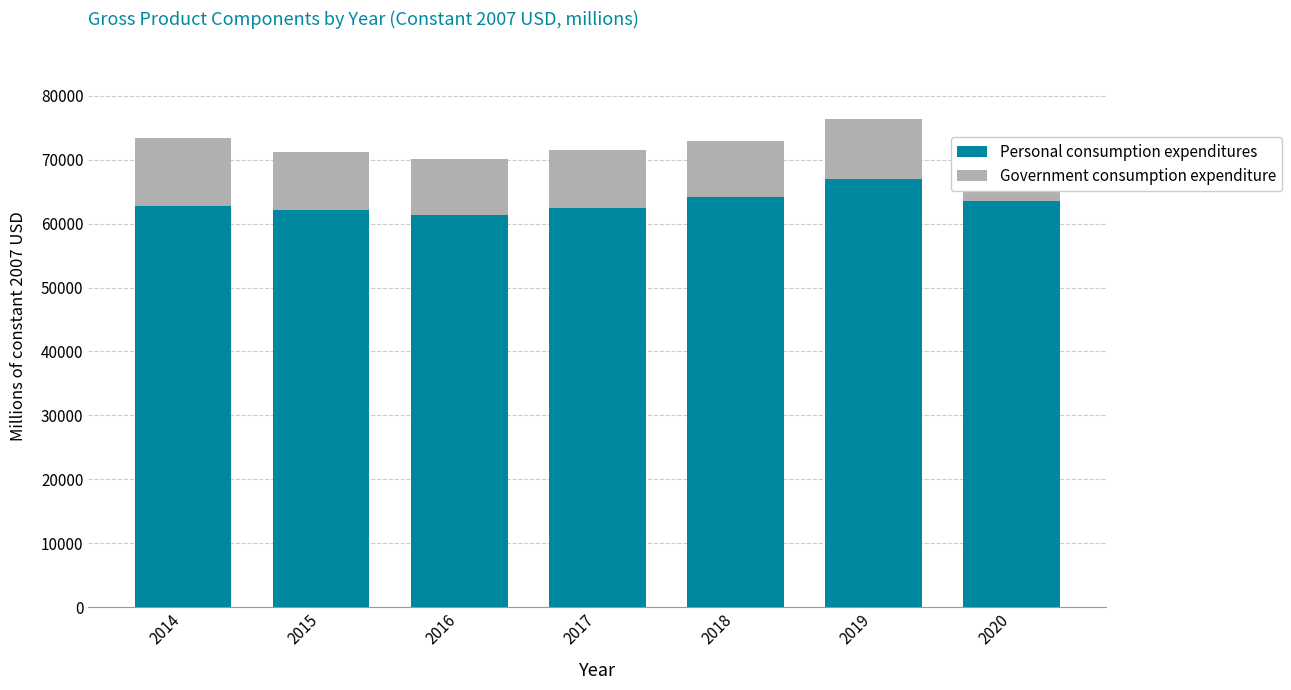

What is the total value across all series at 2020?

72950.6